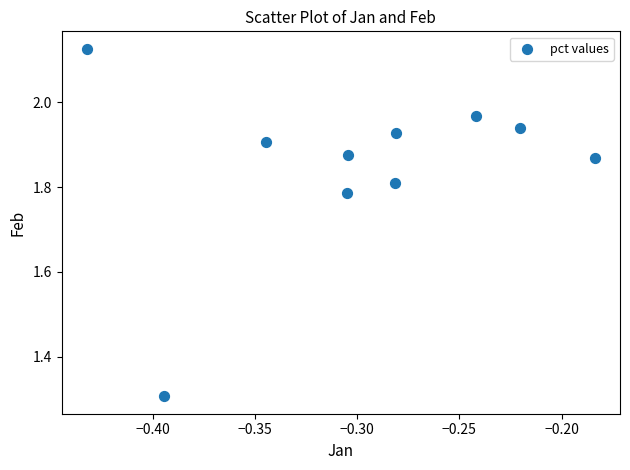

What Y value in the scatter plot is closest to 1?

1.3